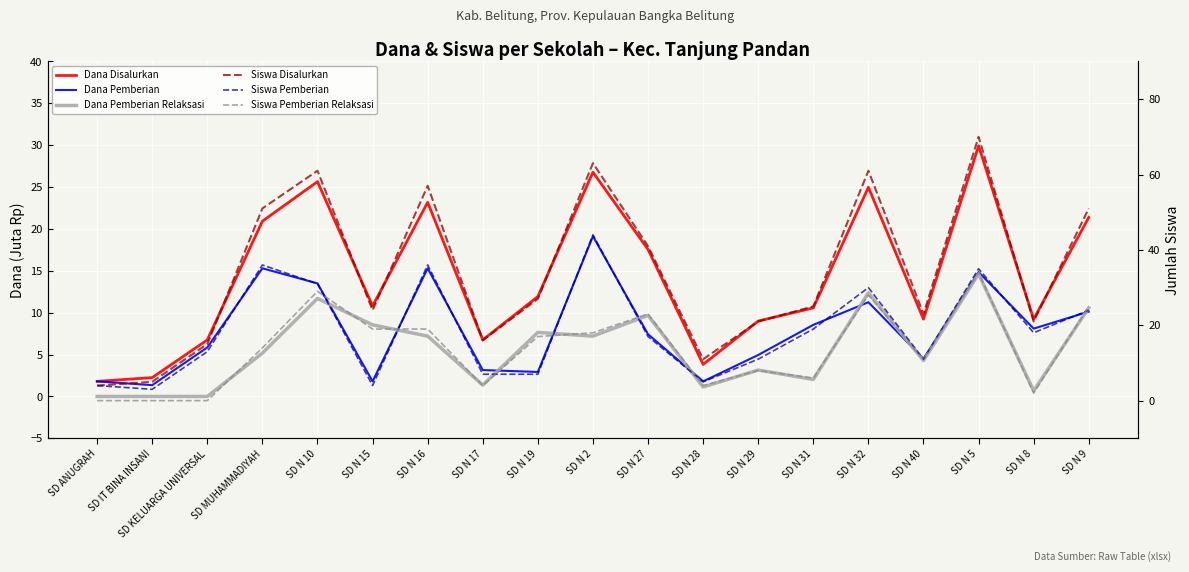

What is the difference between the Dana Pemberian values at SD N 15 and SD IT BINA INSANI?

0.4